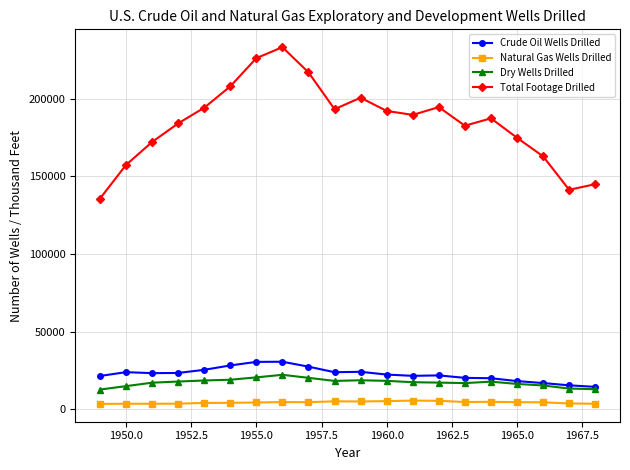

True or false: Dry Wells Drilled and Total Footage Drilled intersect in this chart.

False